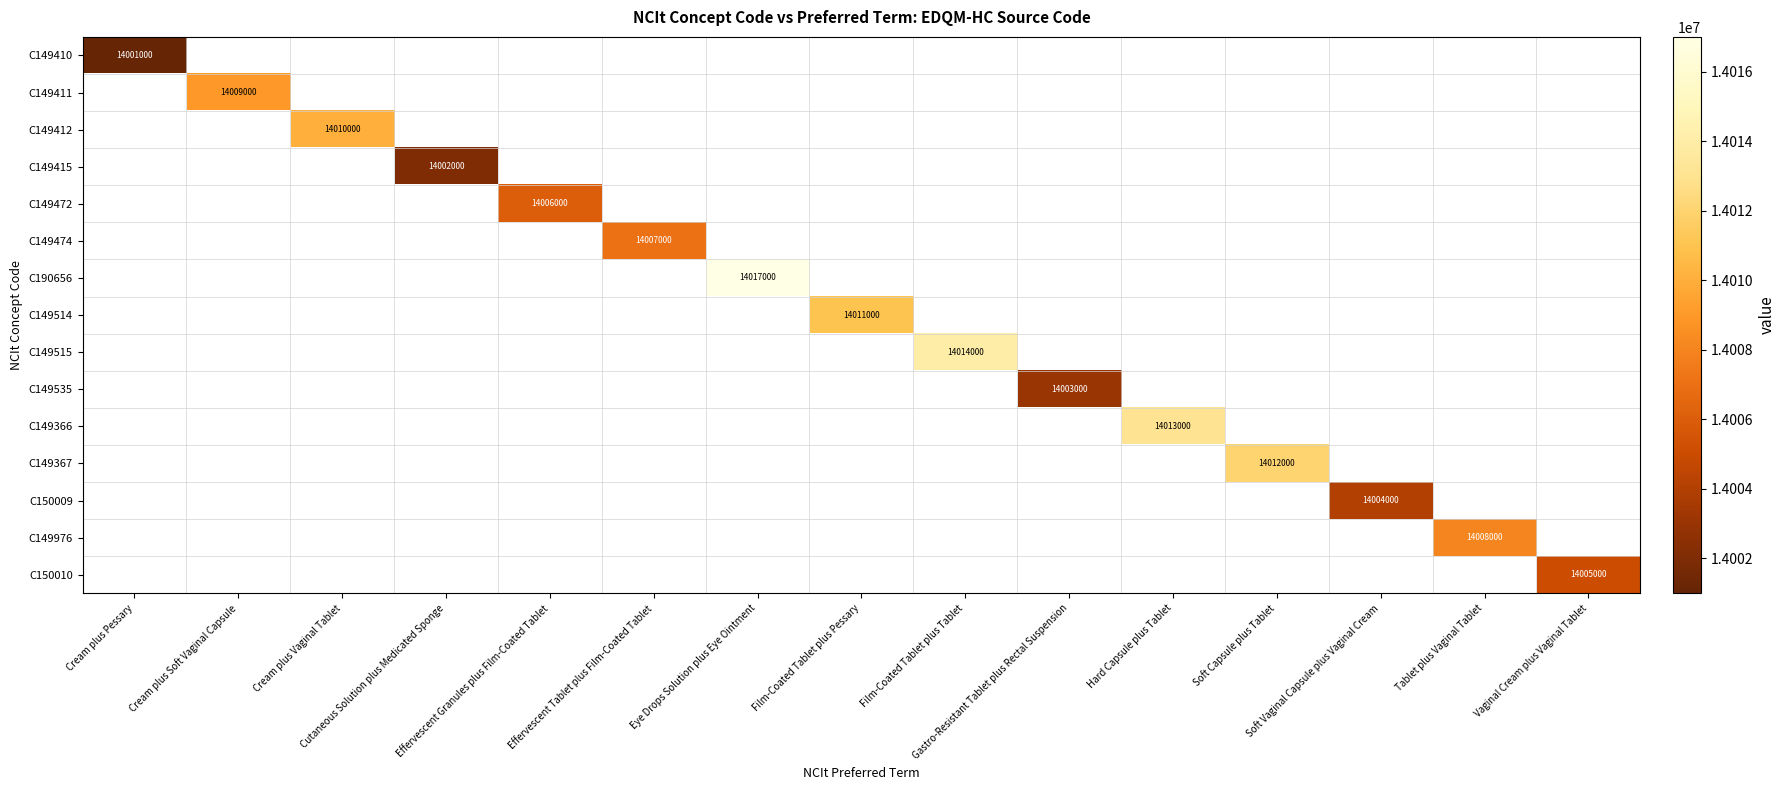

Is the value of C190656 at Cutaneous Solution plus Medicated Sponge greater than the value of C149515 at Hard Capsule plus Tablet?

No